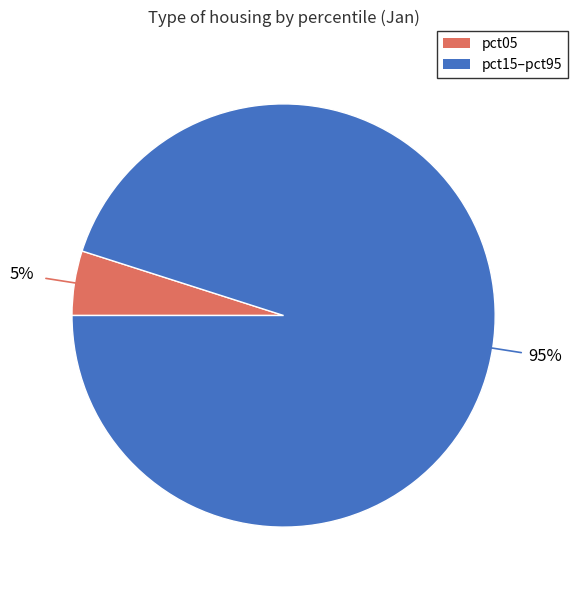

How many slices are in this pie chart?

2